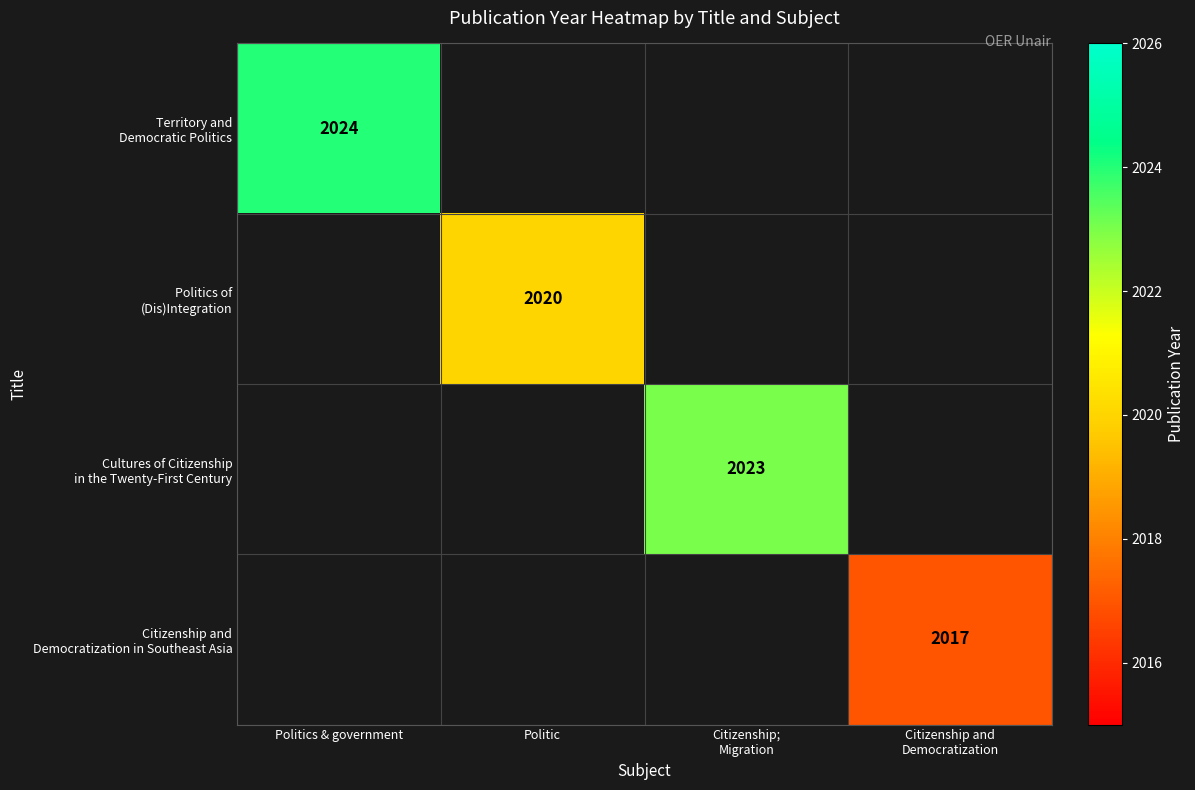

What is the smallest value displayed?

2017.0